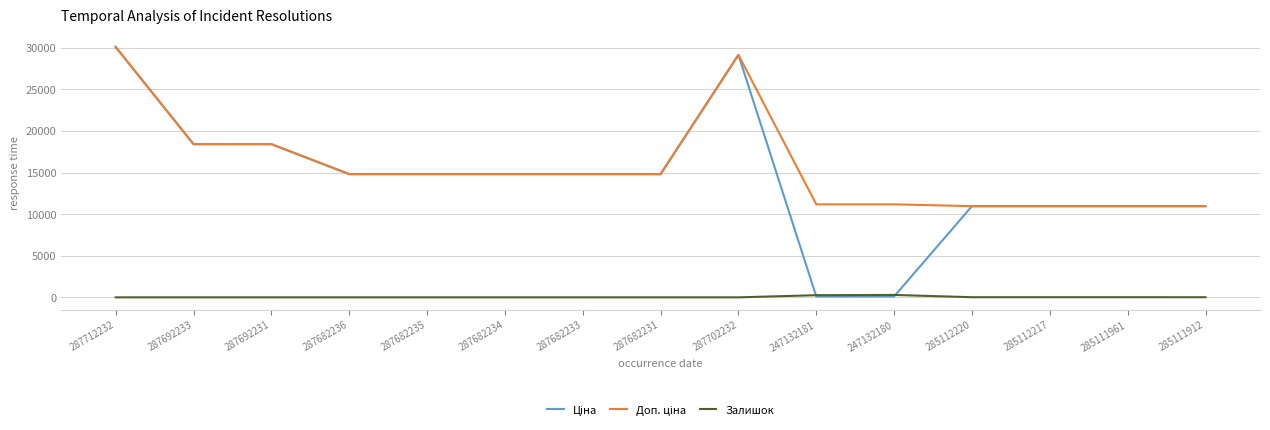

The Залишок series shows 15.0 at 285111912. True or false?

True